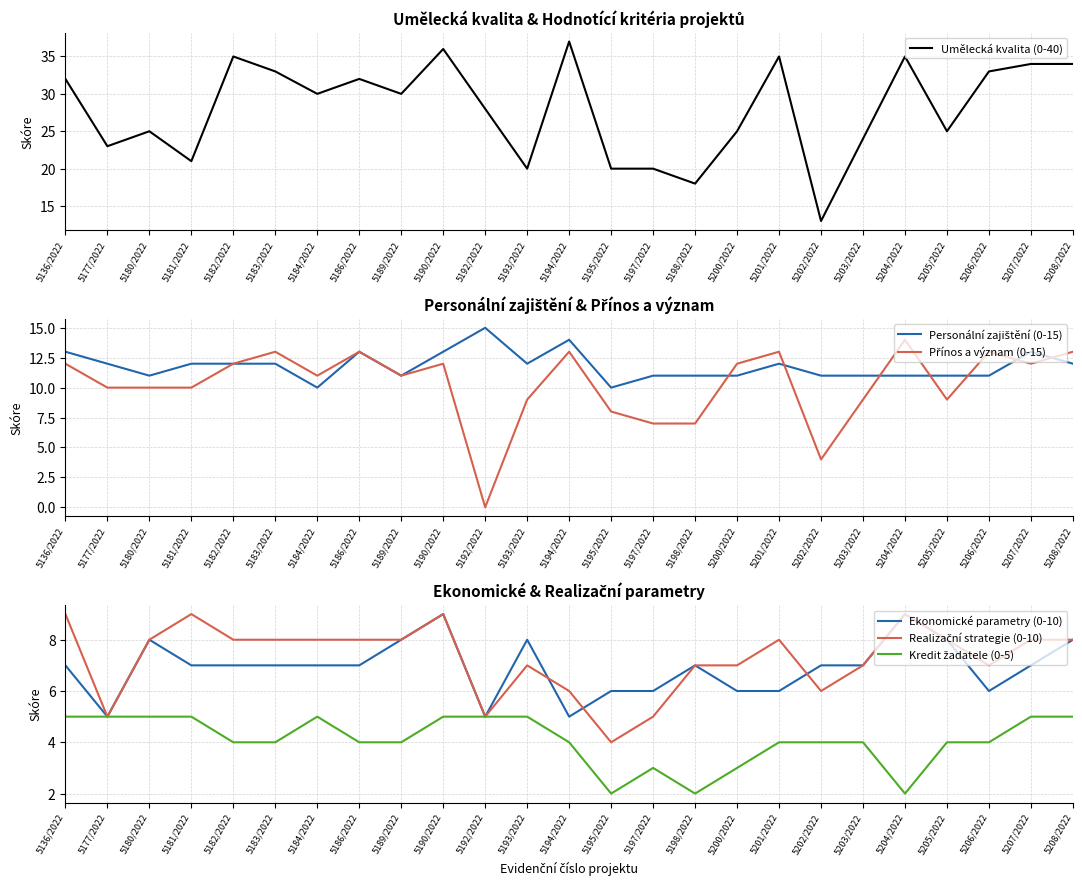

Which series changed the most between 5193/2022 and 5194/2022?

Umělecká kvalita (0-40)